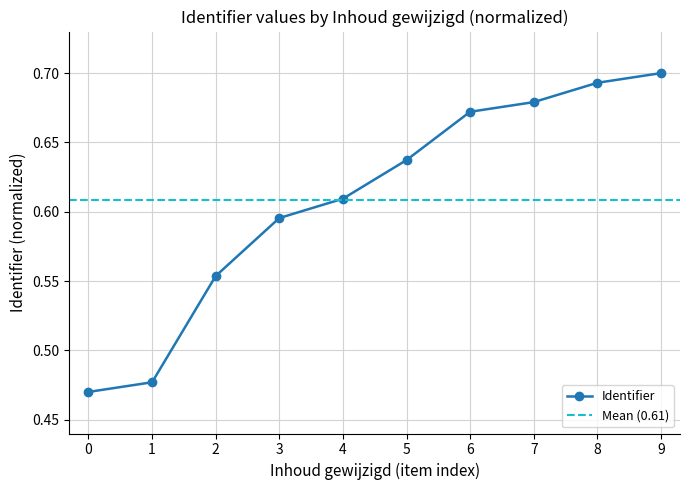

At which label does Identifier reach its peak?

9